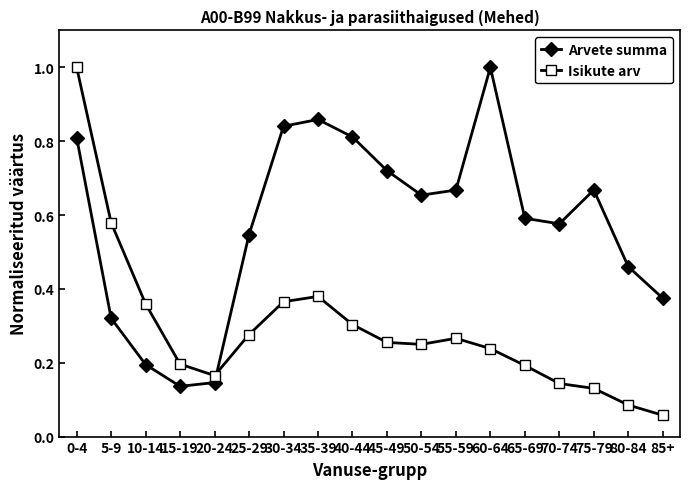

What is the label of the 18th point from the left?

85+